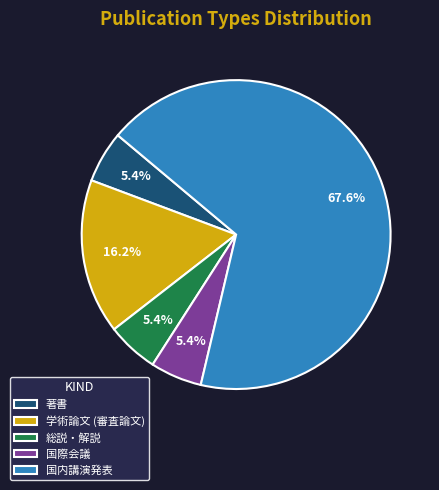

Approximately how many times larger is the value at 著書 compared to 総説・解説?

1.0